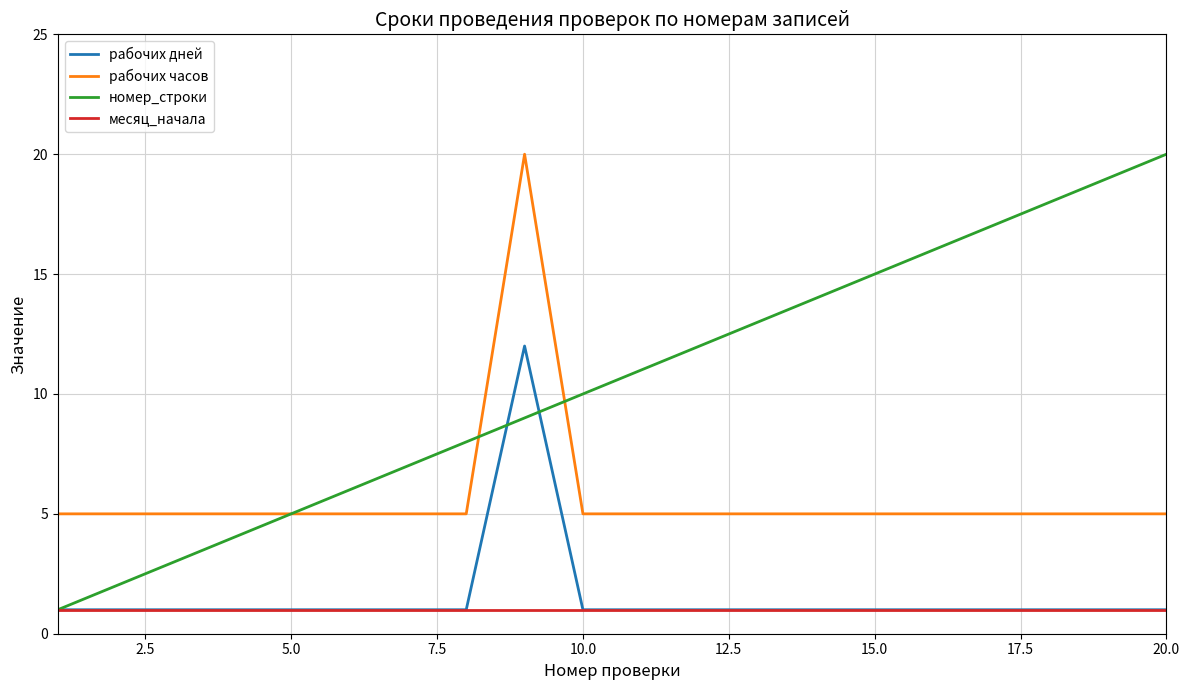

True or false: рабочих часов and рабочих дней cross at least once.

False